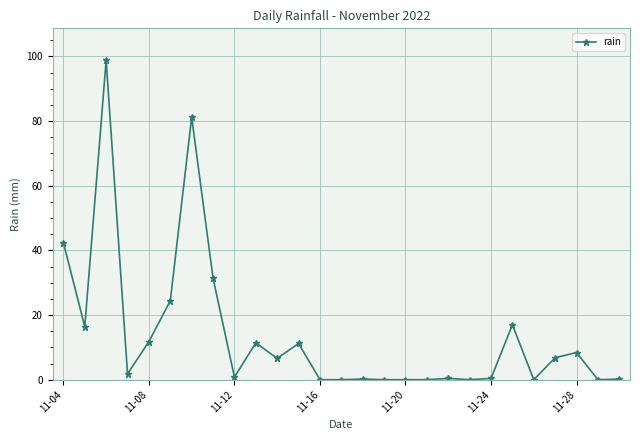

What is the value of the 10th point from the left?

11.4